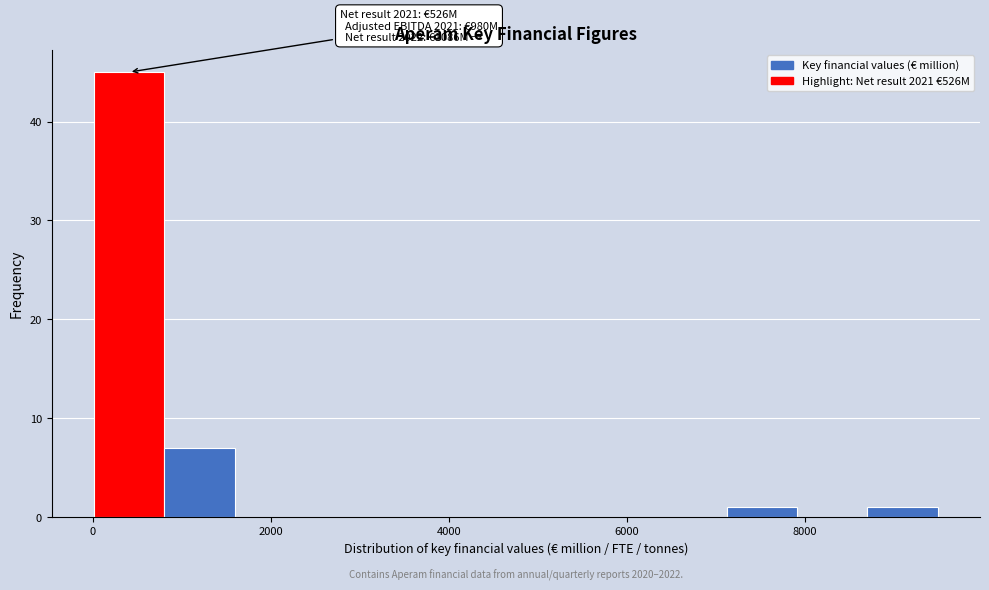

Around what value on the x-axis is the tallest bar? Give the approximate position of its centre, as read against the axis.

400